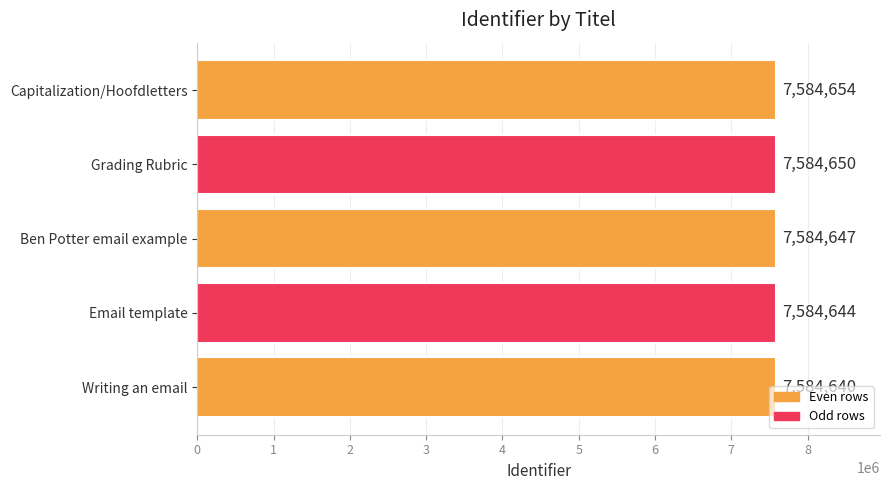

Where is the data nearest to the value 7584647?

Ben Potter email example